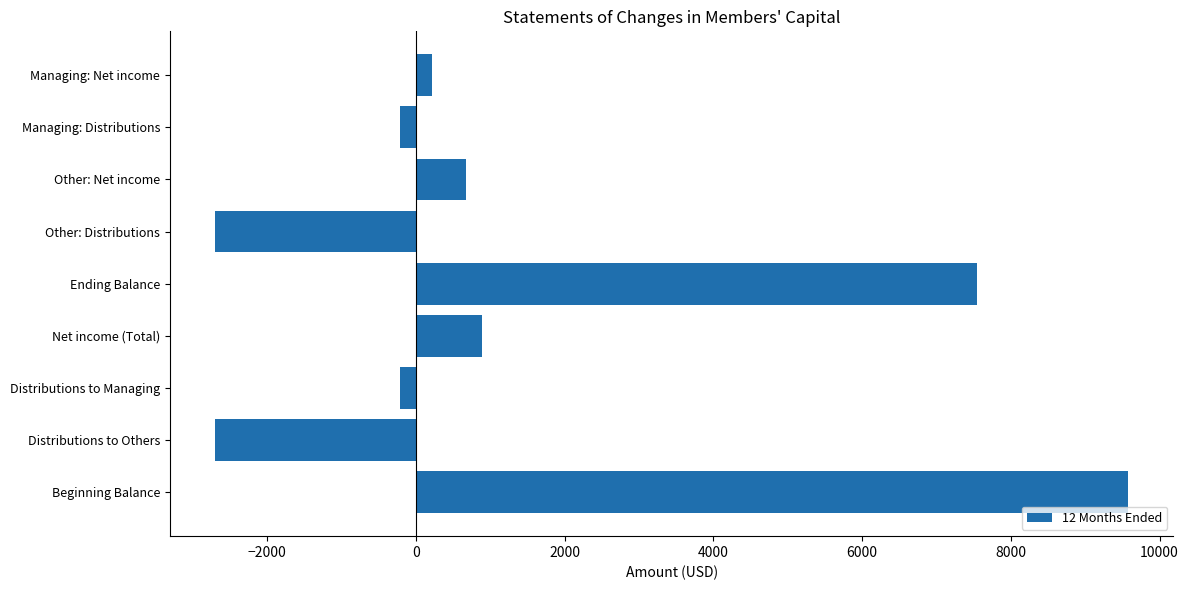

At which category does the chart reach its peak across all series?

Beginning Balance